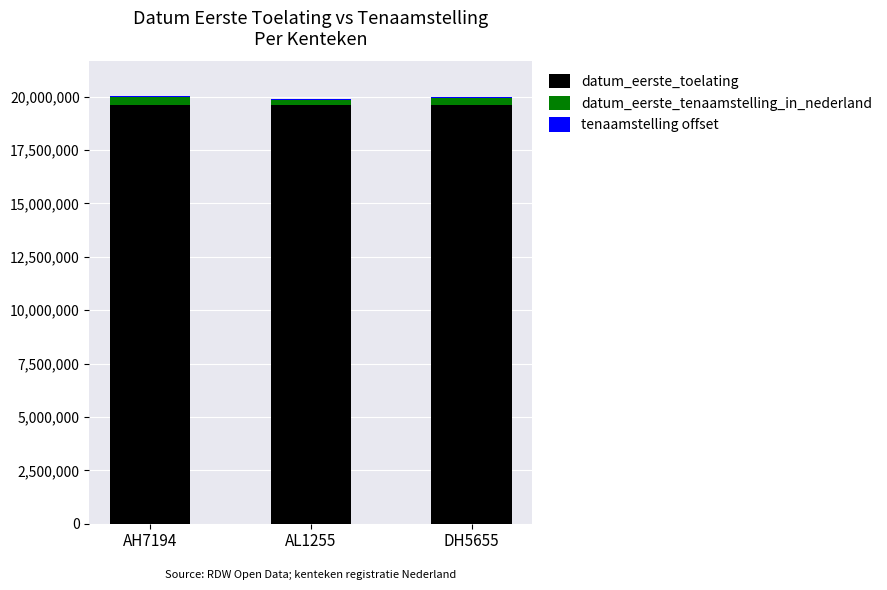

What is the difference between the datum_eerste_toelating values at DH5655 and AL1255?

9598